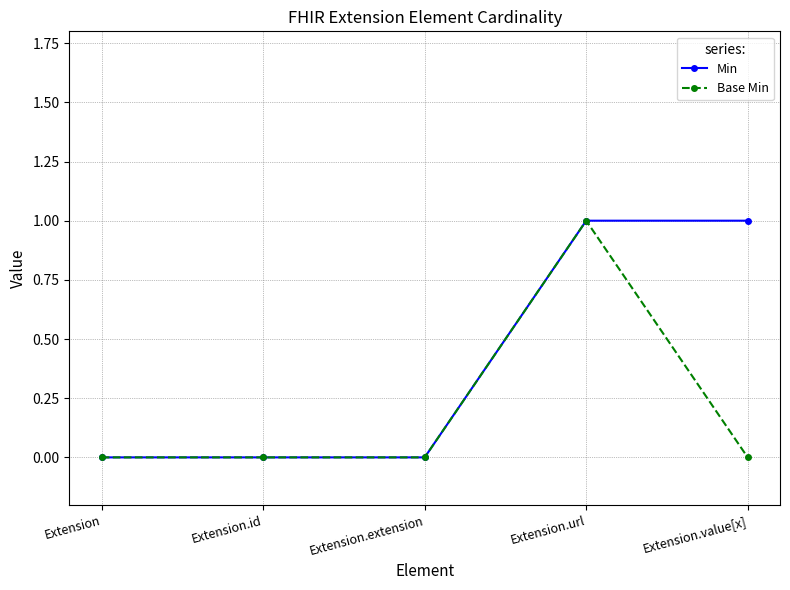

List the series in order of their overall mean, highest first.

Min, Base Min